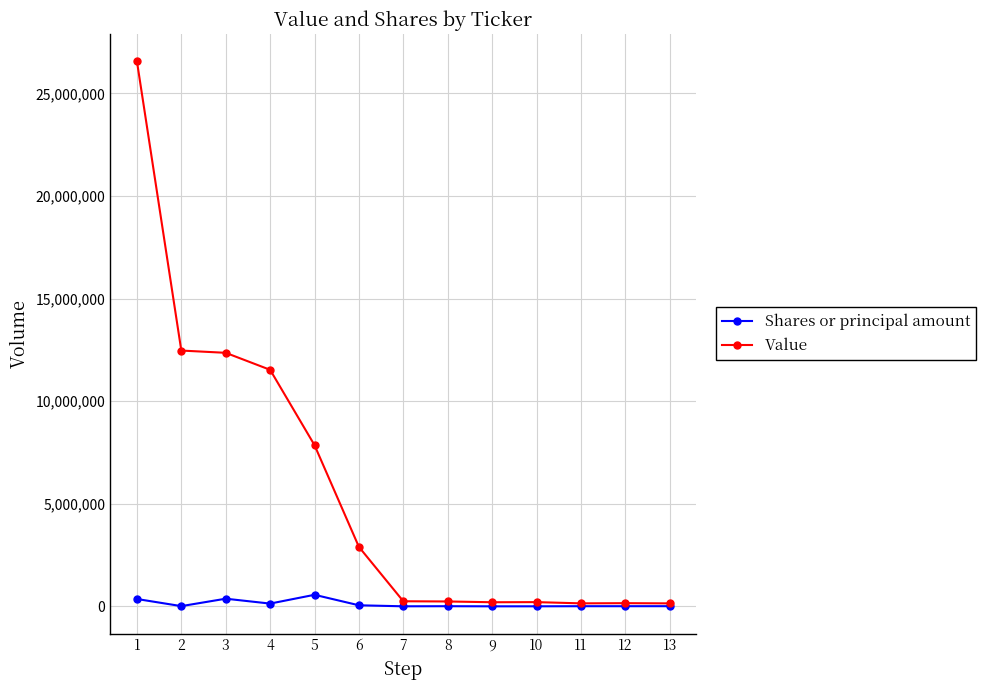

At which category is the sum across all series the highest?

1